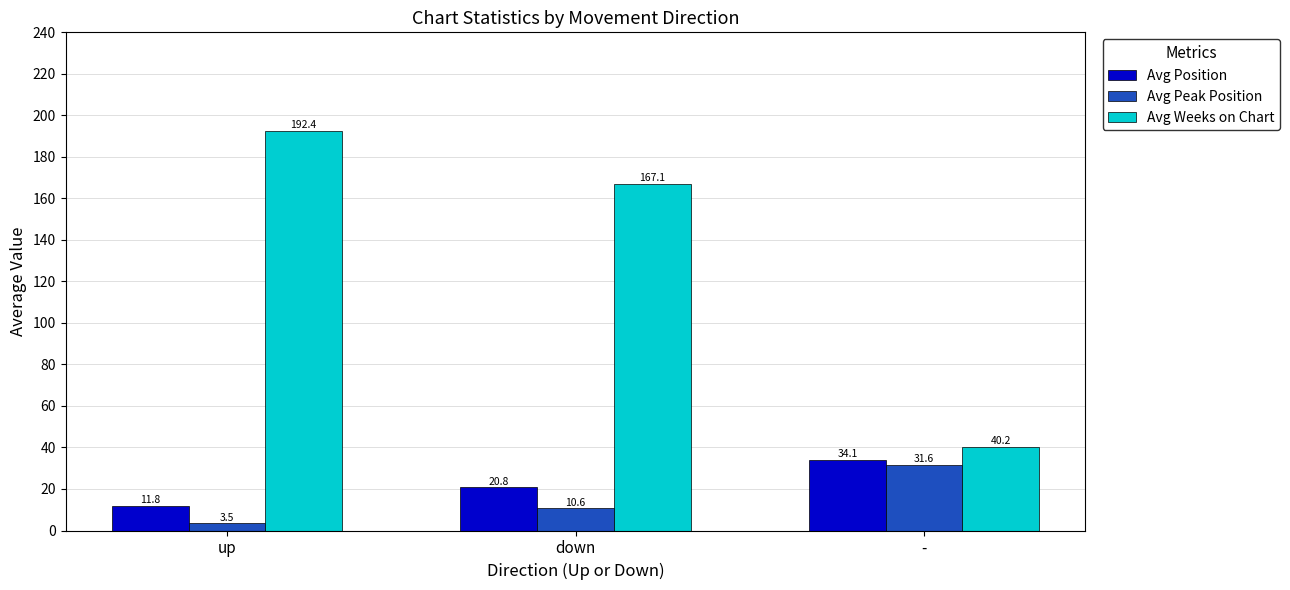

Reading left to right, list all the values displayed in this chart.

Avg Position: 11.8	20.8	34.1
Avg Peak Position: 3.5	10.6	31.6
Avg Weeks on Chart: 192.4	167.1	40.2